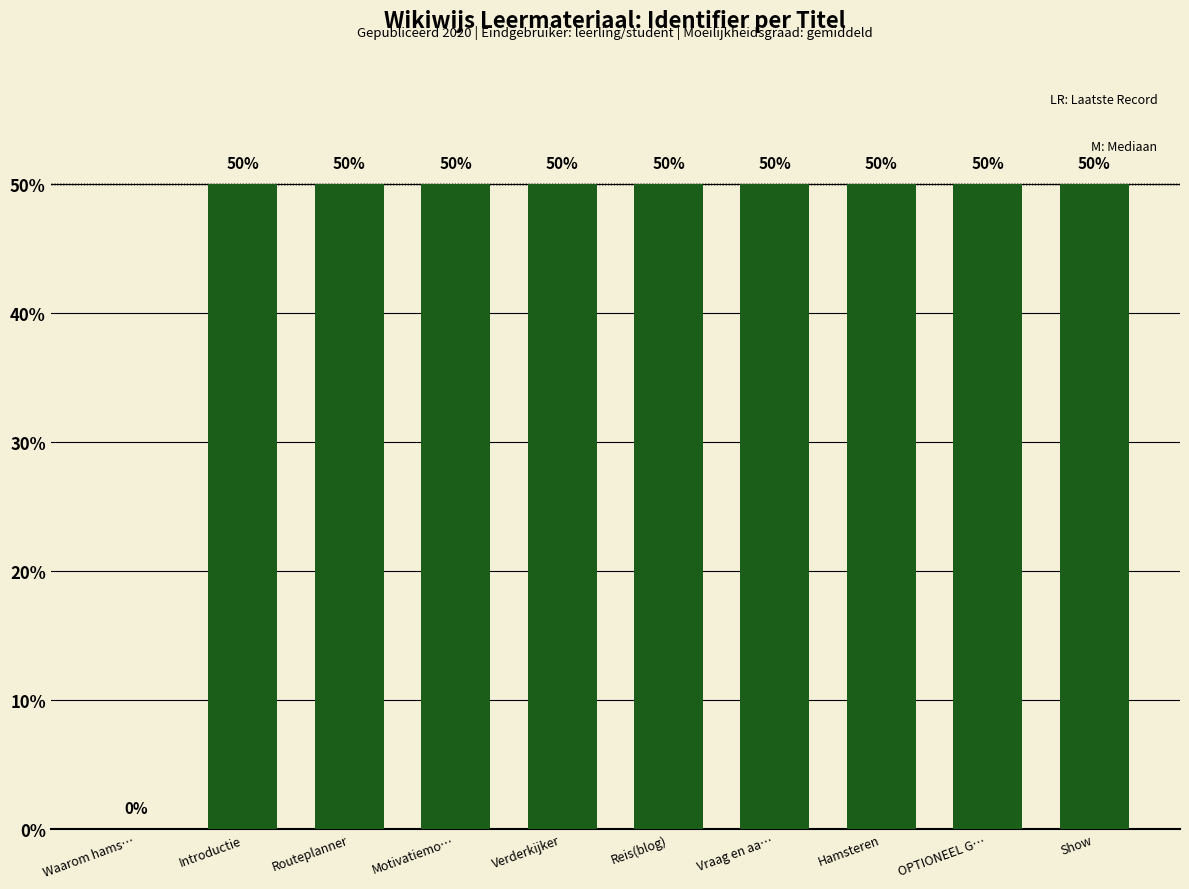

How many positive values are there?

9